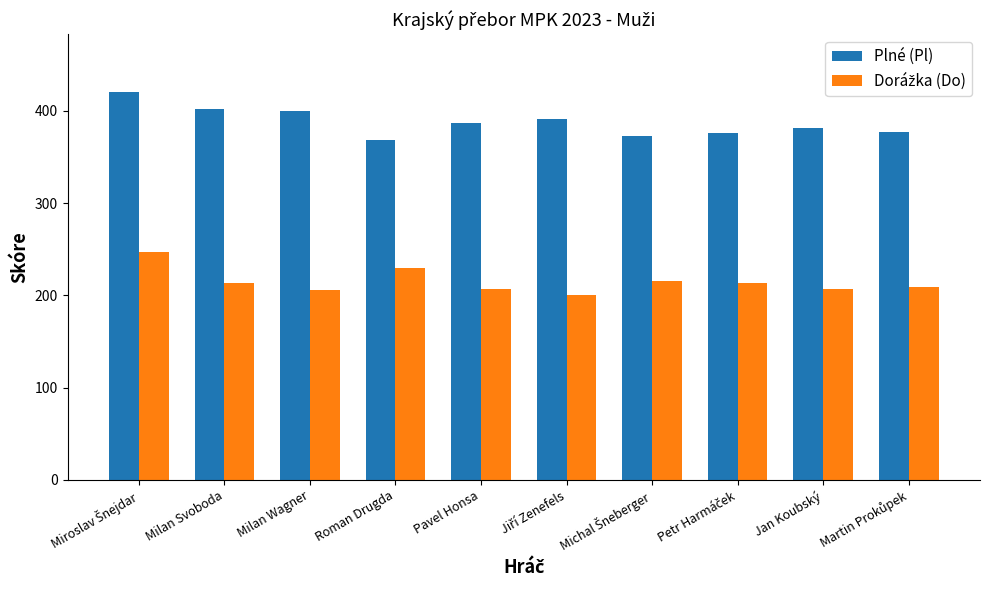

Which category has the lowest value in the Plné (Pl) series?

Roman Drugda